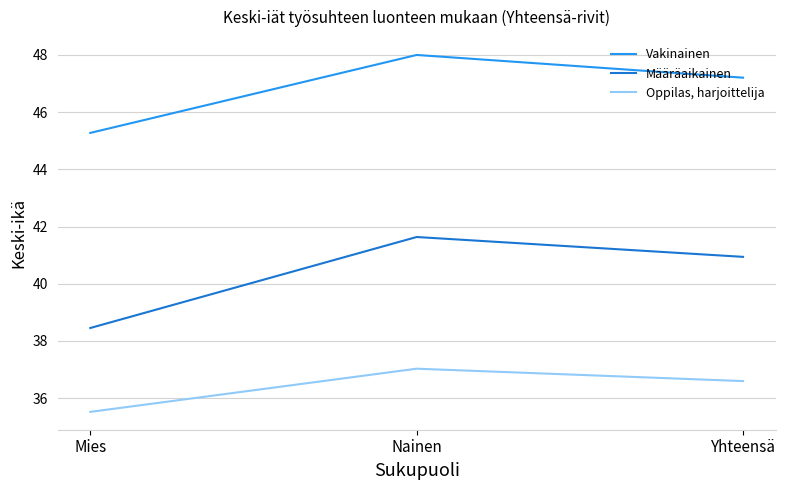

What is the approximate value of Oppilas, harjoittelija at Nainen?

37.0